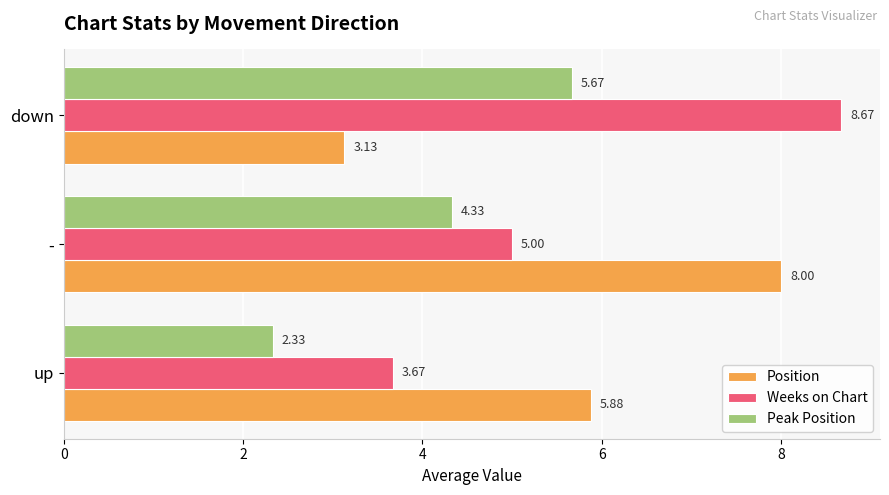

Which series has the largest range (max minus min)?

Weeks on Chart